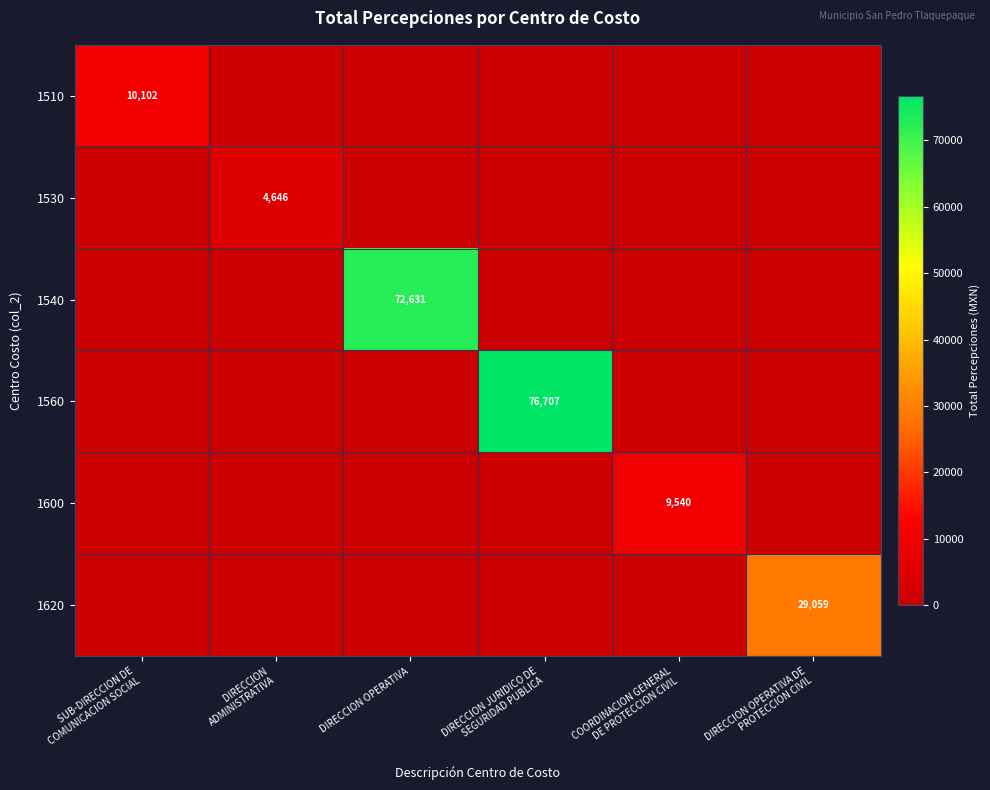

True or false: 1530 has a value of 0.0 at COORDINACION GENERAL DE PROTECCION CIVIL.

True